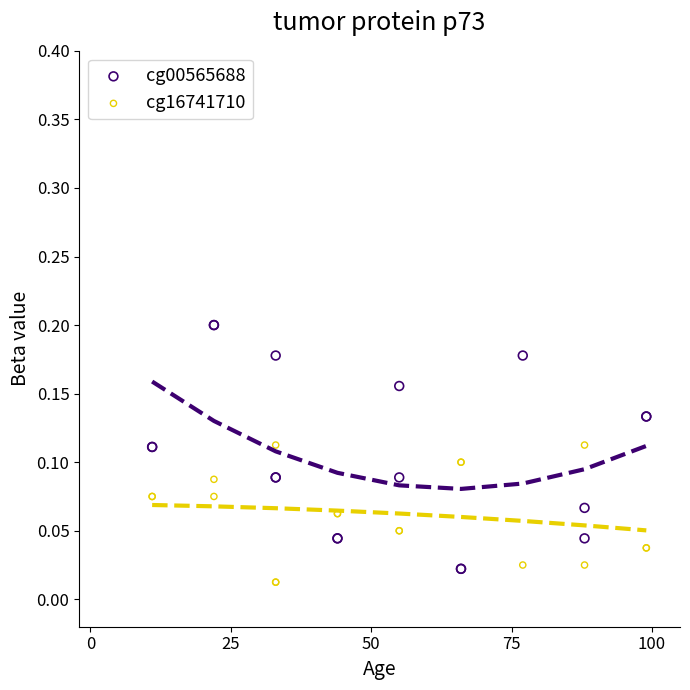

Which series has the widest spread of Y values?

cg00565688